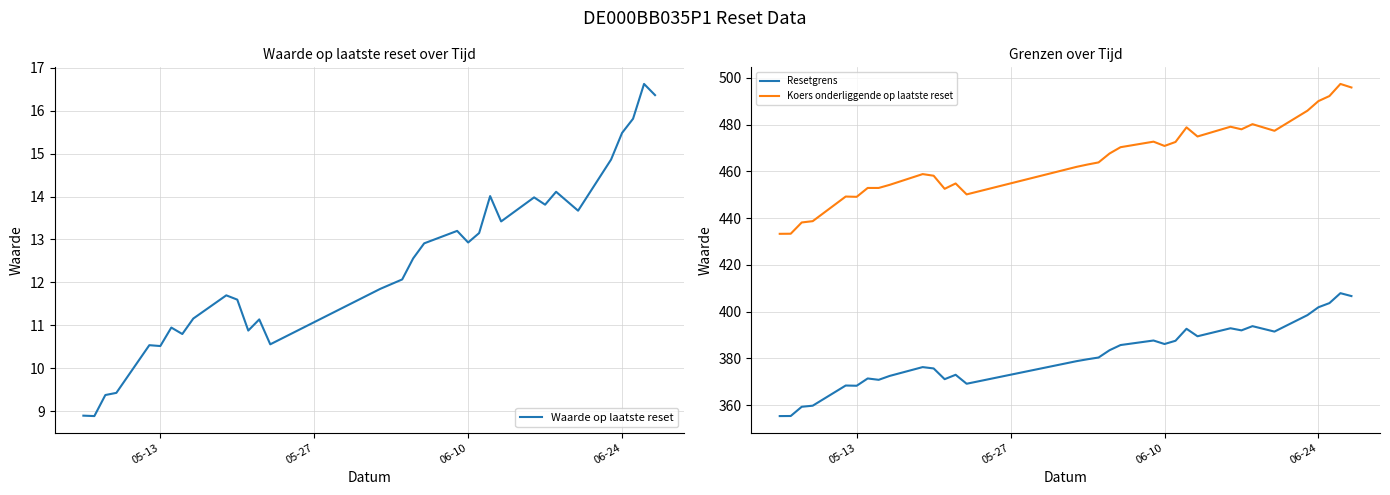

What is the sum of all Waarde op laatste reset values?

409.2